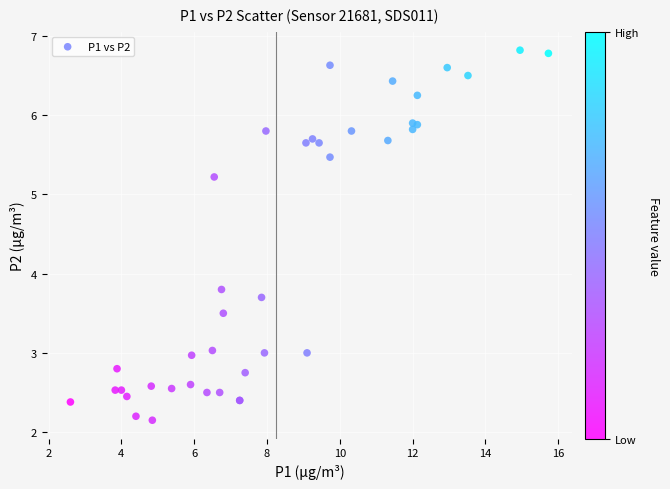

What Y value in the scatter plot is closest to 4?

3.8